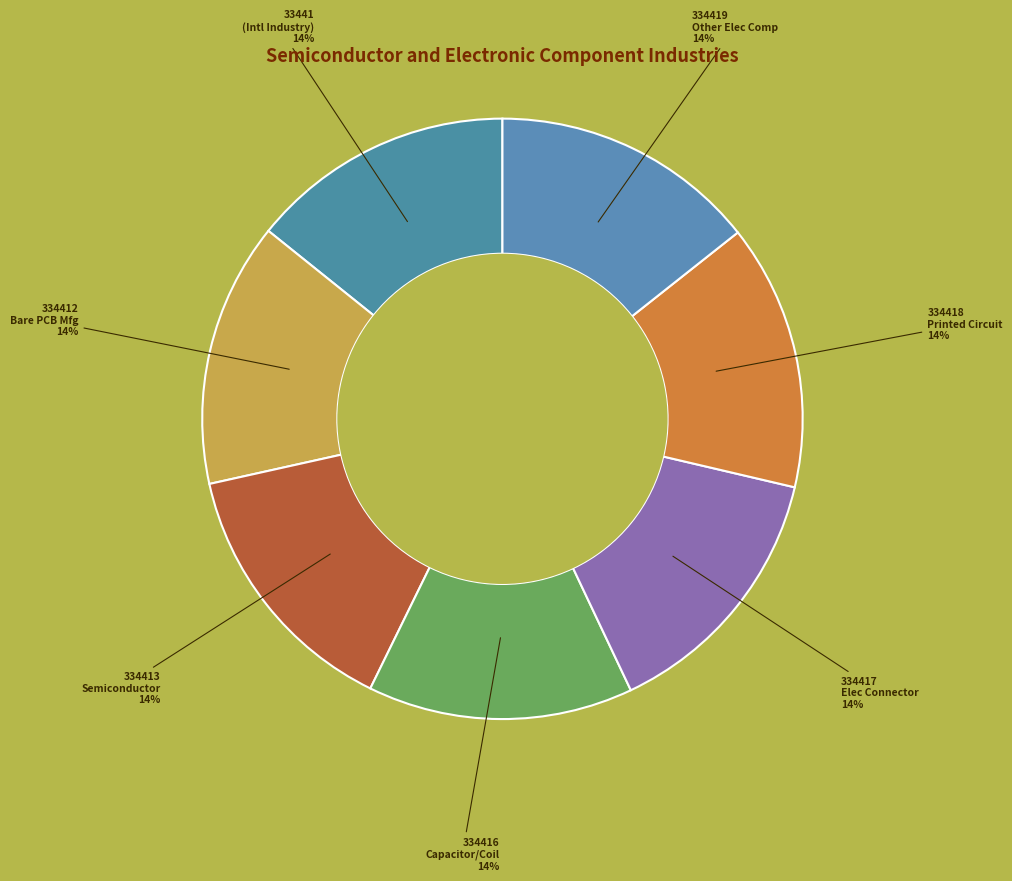

How many segments does this pie chart have?

7